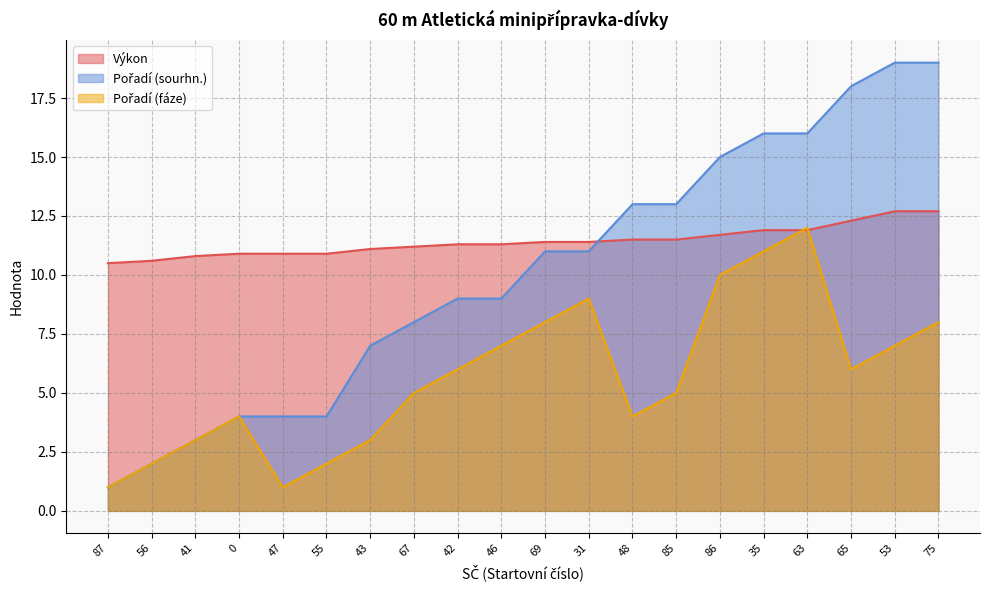

Count the number of data series in this chart.

3